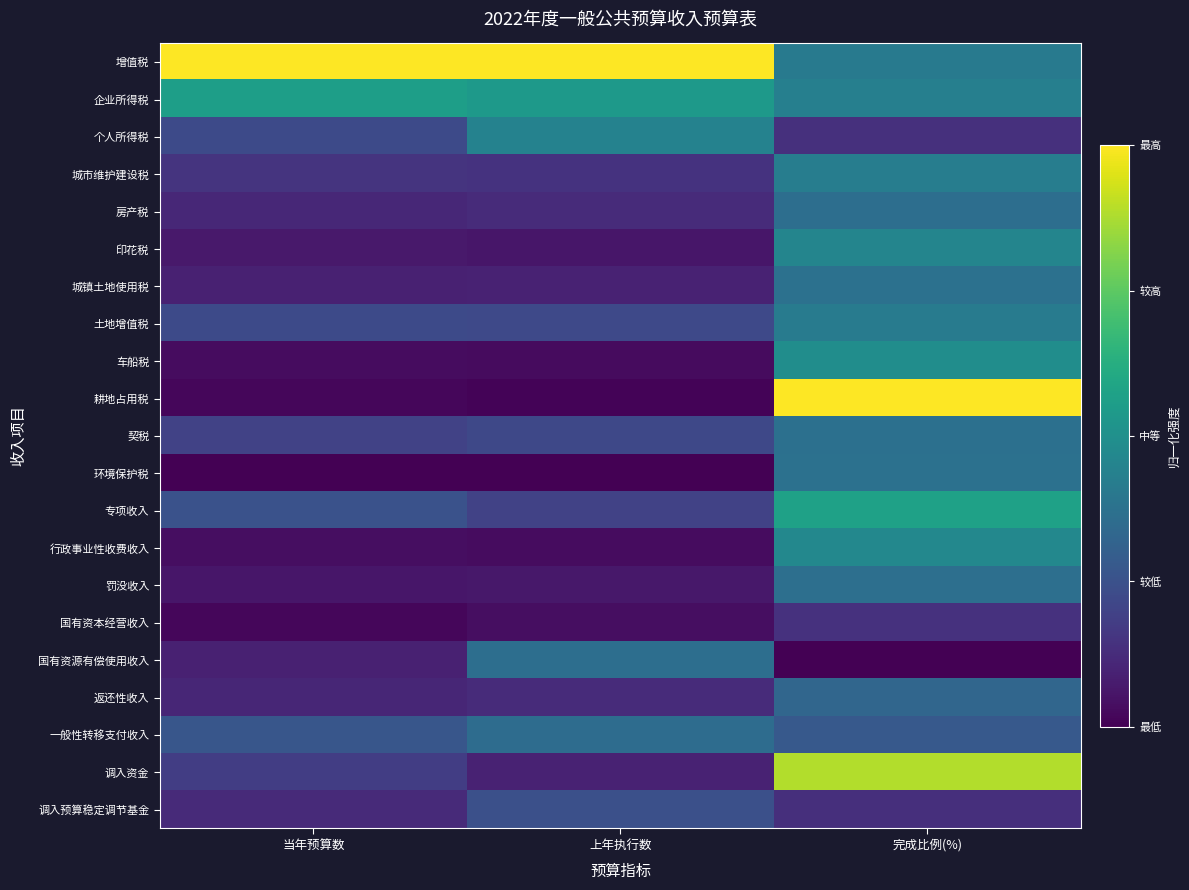

Count the number of data series in this chart.

21